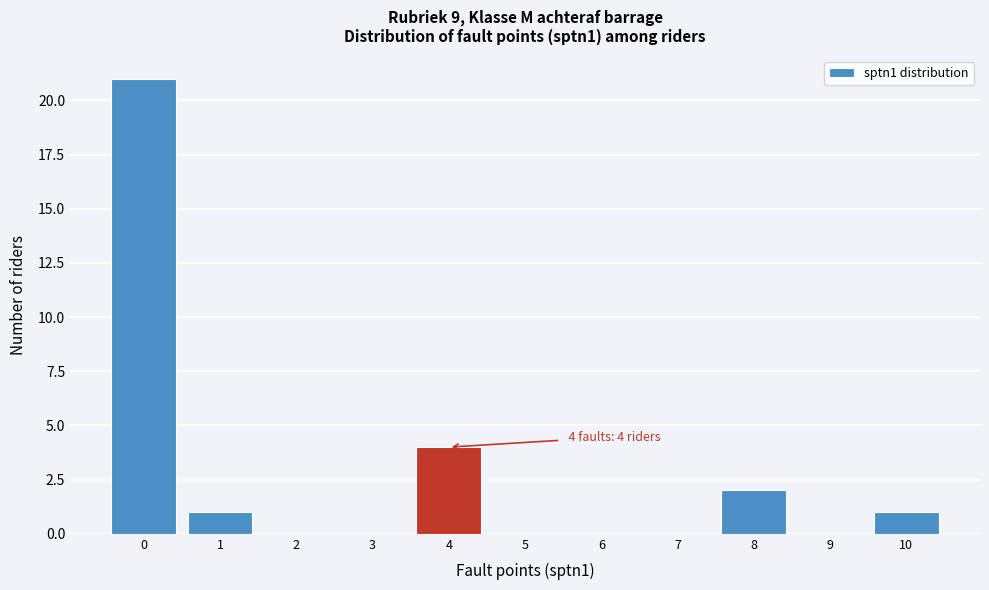

Over which range of the x-axis is the bar tallest?

-0.5 to 0.5